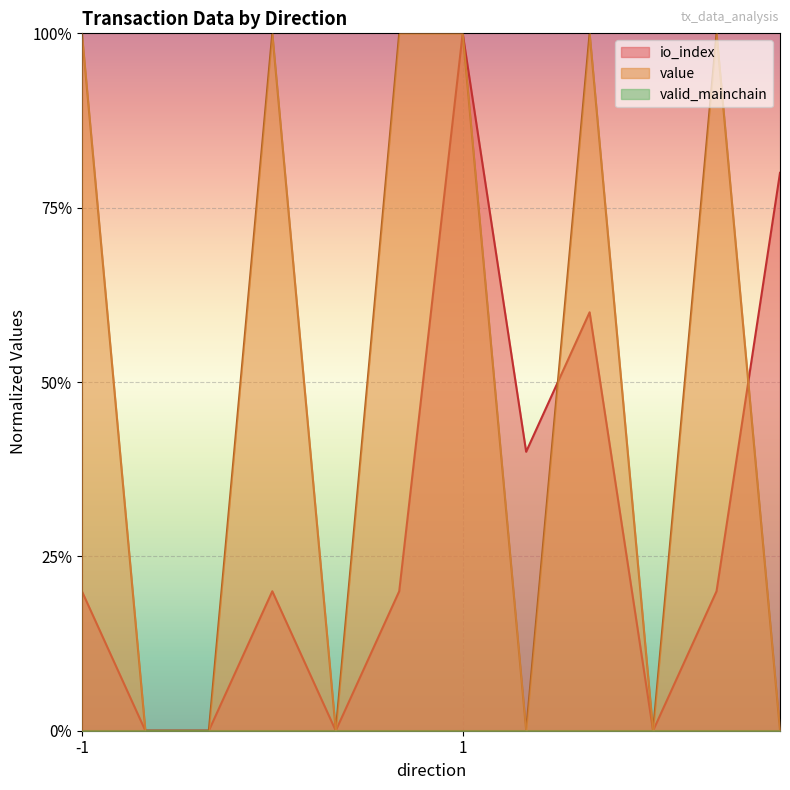

Which category has the highest value in the value series?

-1